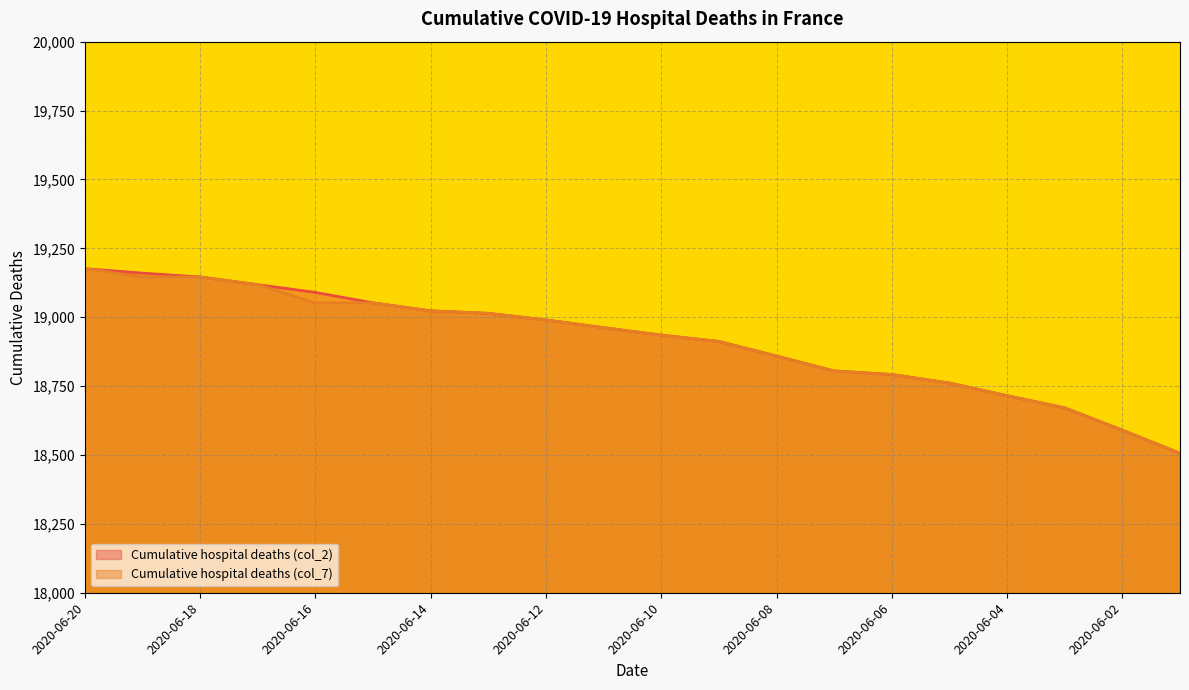

Reading left to right, extract all data points from this chart.

Cumulative hospital deaths (col_2): 19176	19160	19146	19118	19090	19052	19023	19014	18990	18962	18935	18912	18859	18805	18792	18761	18715	18671	18590	18506
Cumulative hospital deaths (col_7): 19176	19146	19146	19118	19052	19052	19023	19014	18990	18962	18935	18912	18859	18805	18792	18761	18715	18671	18590	18506